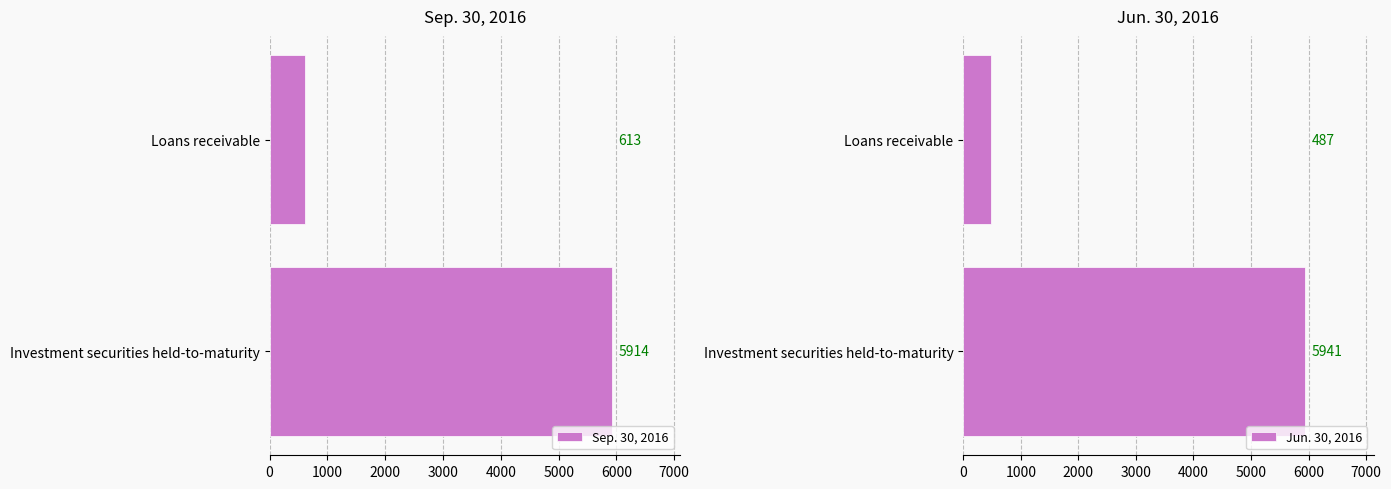

Count the number of data series in this chart.

2